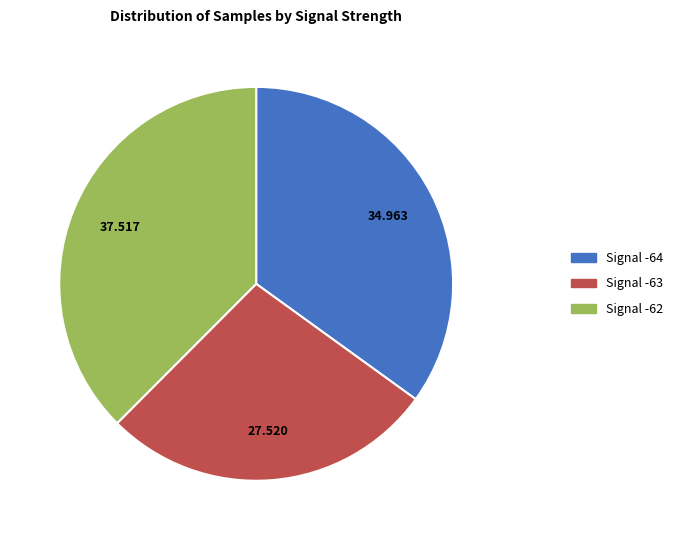

Is there a majority slice in this chart?

No